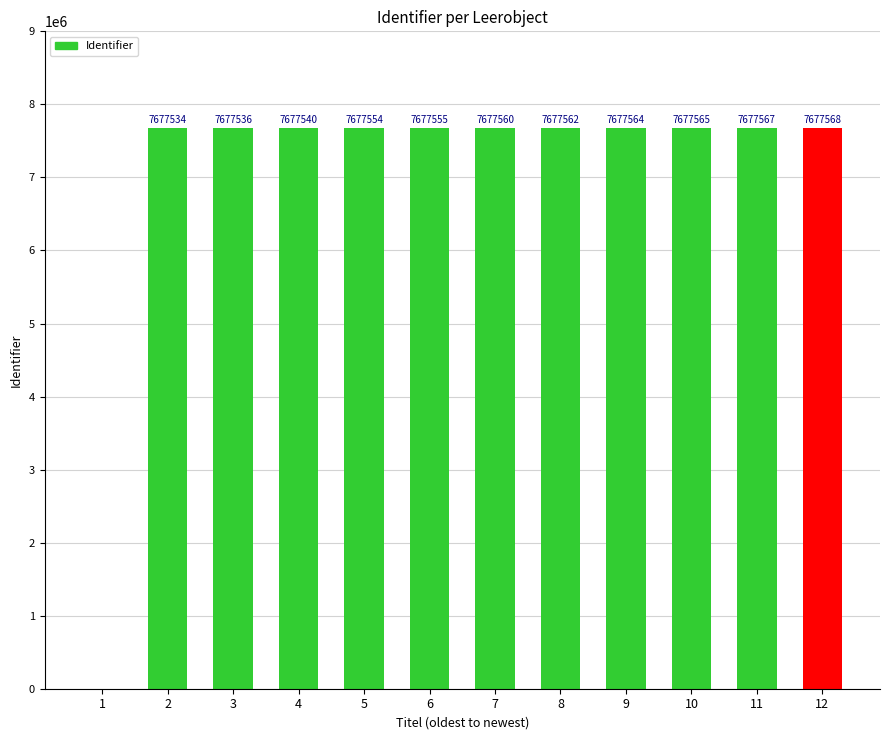

How many categories are shown in the chart?

12